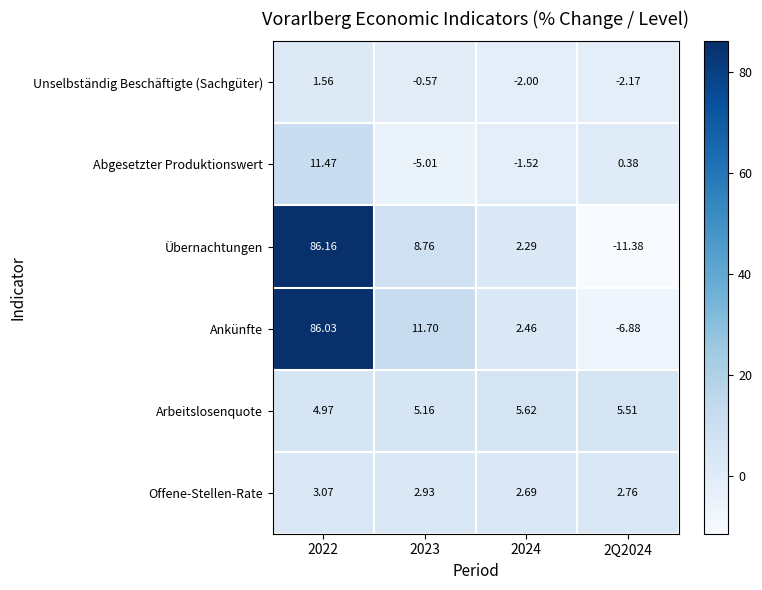

Which series has the largest range (max minus min)?

Übernachtungen